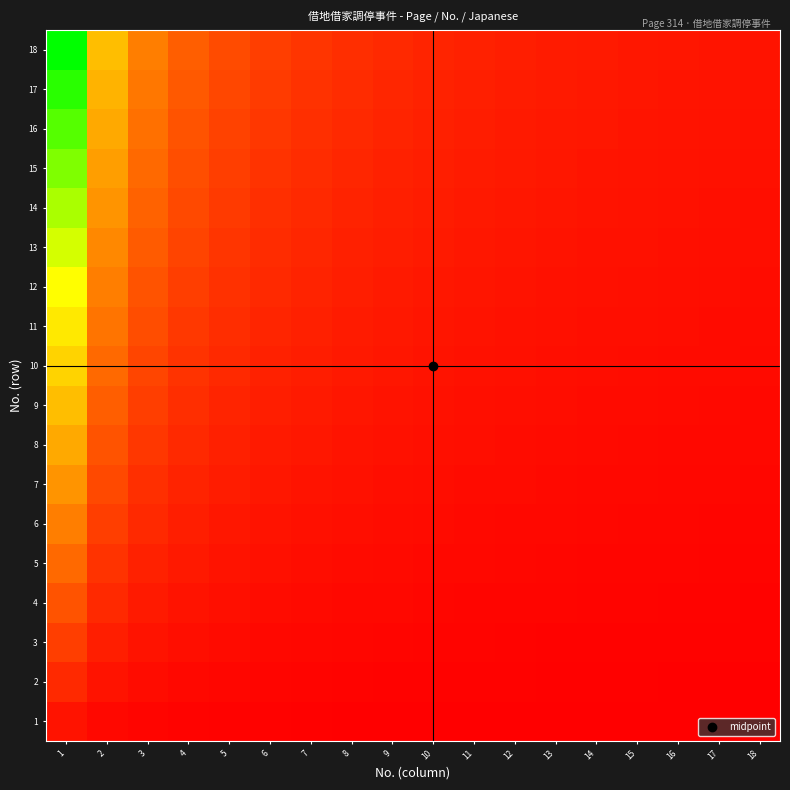

Reading right to left, what are all the values shown in this chart?

1: 18=17.4	17=18.5	16=19.6	15=20.9	14=22.4	13=24.2	12=26.2	11=28.5	10=31.4	9=34.9	8=39.2	7=44.9	6=52.3	5=62.8	4=78.5	3=104.7	2=157.0	1=314.0
2: 18=34.9	17=36.9	16=39.2	15=41.9	14=44.9	13=48.3	12=52.3	11=57.1	10=62.8	9=69.8	8=78.5	7=89.7	6=104.7	5=125.6	4=157.0	3=209.3	2=314.0	1=628.0
3: 18=52.3	17=55.4	16=58.9	15=62.8	14=67.3	13=72.5	12=78.5	11=85.6	10=94.2	9=104.7	8=117.8	7=134.6	6=157.0	5=188.4	4=235.5	3=314.0	2=471.0	1=942.0
4: 18=69.8	17=73.9	16=78.5	15=83.7	14=89.7	13=96.6	12=104.7	11=114.2	10=125.6	9=139.6	8=157.0	7=179.4	6=209.3	5=251.2	4=314.0	3=418.7	2=628.0	1=1256.0
5: 18=87.2	17=92.4	16=98.1	15=104.7	14=112.1	13=120.8	12=130.8	11=142.7	10=157.0	9=174.4	8=196.2	7=224.3	6=261.7	5=314.0	4=392.5	3=523.3	2=785.0	1=1570.0
6: 18=104.7	17=110.8	16=117.8	15=125.6	14=134.6	13=144.9	12=157.0	11=171.3	10=188.4	9=209.3	8=235.5	7=269.1	6=314.0	5=376.8	4=471.0	3=628.0	2=942.0	1=1884.0
7: 18=122.1	17=129.3	16=137.4	15=146.5	14=157.0	13=169.1	12=183.2	11=199.8	10=219.8	9=244.2	8=274.8	7=314.0	6=366.3	5=439.6	4=549.5	3=732.7	2=1099.0	1=2198.0
8: 18=139.6	17=147.8	16=157.0	15=167.5	14=179.4	13=193.2	12=209.3	11=228.4	10=251.2	9=279.1	8=314.0	7=358.9	6=418.7	5=502.4	4=628.0	3=837.3	2=1256.0	1=2512.0
9: 18=157.0	17=166.2	16=176.6	15=188.4	14=201.9	13=217.4	12=235.5	11=256.9	10=282.6	9=314.0	8=353.2	7=403.7	6=471.0	5=565.2	4=706.5	3=942.0	2=1413.0	1=2826.0
10: 18=174.4	17=184.7	16=196.2	15=209.3	14=224.3	13=241.5	12=261.7	11=285.5	10=314.0	9=348.9	8=392.5	7=448.6	6=523.3	5=628.0	4=785.0	3=1046.7	2=1570.0	1=3140.0
11: 18=191.9	17=203.2	16=215.9	15=230.3	14=246.7	13=265.7	12=287.8	11=314.0	10=345.4	9=383.8	8=431.8	7=493.4	6=575.7	5=690.8	4=863.5	3=1151.3	2=1727.0	1=3454.0
12: 18=209.3	17=221.6	16=235.5	15=251.2	14=269.1	13=289.8	12=314.0	11=342.5	10=376.8	9=418.7	8=471.0	7=538.3	6=628.0	5=753.6	4=942.0	3=1256.0	2=1884.0	1=3768.0
13: 18=226.8	17=240.1	16=255.1	15=272.1	14=291.6	13=314.0	12=340.2	11=371.1	10=408.2	9=453.6	8=510.2	7=583.1	6=680.3	5=816.4	4=1020.5	3=1360.7	2=2041.0	1=4082.0
14: 18=244.2	17=258.6	16=274.8	15=293.1	14=314.0	13=338.2	12=366.3	11=399.6	10=439.6	9=488.4	8=549.5	7=628.0	6=732.7	5=879.2	4=1099.0	3=1465.3	2=2198.0	1=4396.0
15: 18=261.7	17=277.1	16=294.4	15=314.0	14=336.4	13=362.3	12=392.5	11=428.2	10=471.0	9=523.3	8=588.8	7=672.9	6=785.0	5=942.0	4=1177.5	3=1570.0	2=2355.0	1=4710.0
16: 18=279.1	17=295.5	16=314.0	15=334.9	14=358.9	13=386.5	12=418.7	11=456.7	10=502.4	9=558.2	8=628.0	7=717.7	6=837.3	5=1004.8	4=1256.0	3=1674.7	2=2512.0	1=5024.0
17: 18=296.6	17=314.0	16=333.6	15=355.9	14=381.3	13=410.6	12=444.8	11=485.3	10=533.8	9=593.1	8=667.2	7=762.6	6=889.7	5=1067.6	4=1334.5	3=1779.3	2=2669.0	1=5338.0
18: 18=314.0	17=332.5	16=353.2	15=376.8	14=403.7	13=434.8	12=471.0	11=513.8	10=565.2	9=628.0	8=706.5	7=807.4	6=942.0	5=1130.4	4=1413.0	3=1884.0	2=2826.0	1=5652.0